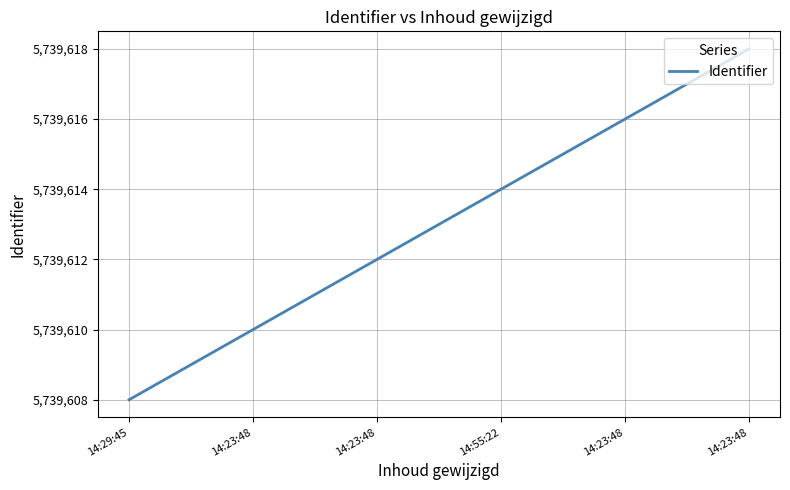

Reading left to right, transcribe all the data shown in this chart.

14:29:45=5739608	14:23:48=5739610	14:23:48=5739612	14:55:22=5739614	14:23:48=5739616	14:23:48=5739618